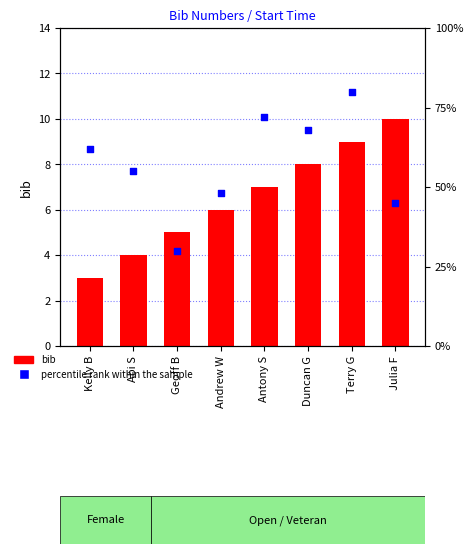

What is the total value across all series at Abi S?

59